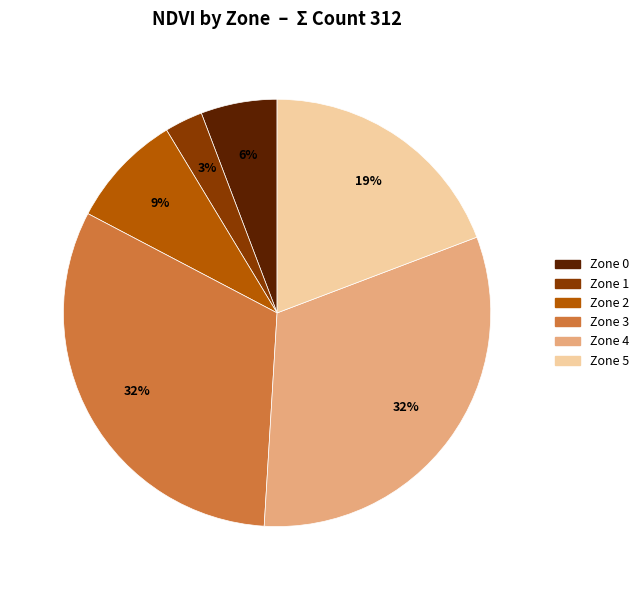

To the nearest percent, what is the difference between the largest and smallest slice percentages?

29%